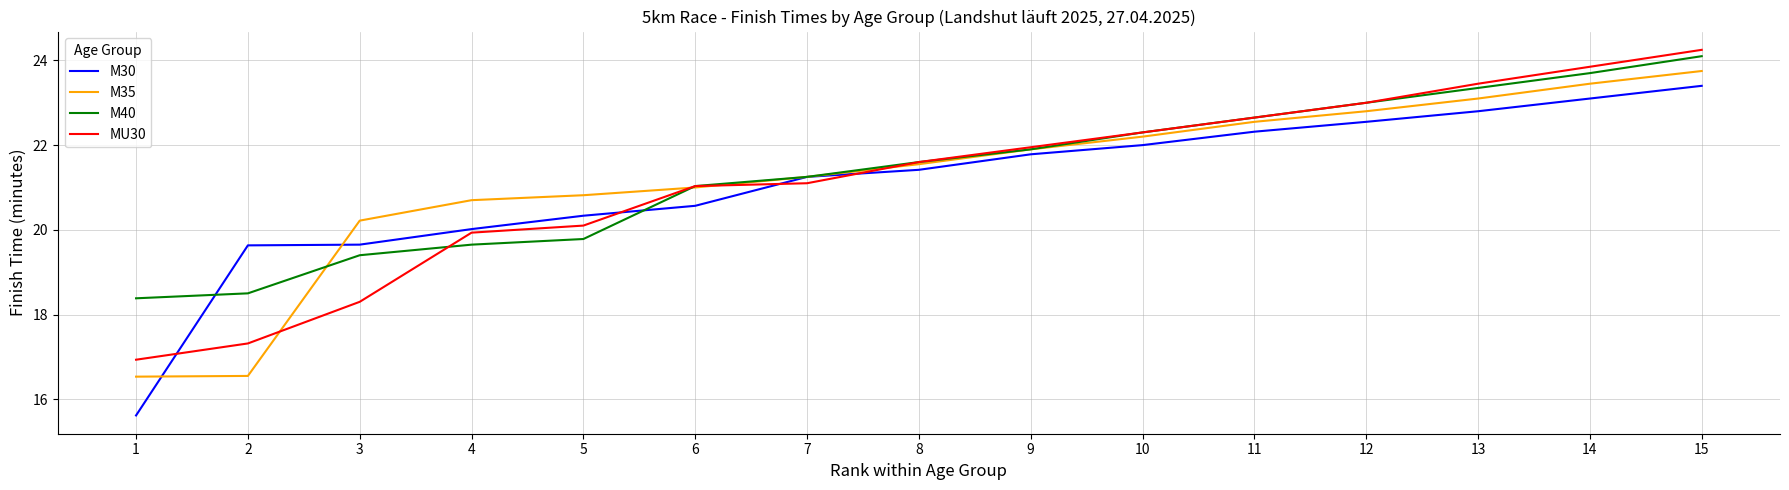

Count the number of categories in the chart.

15